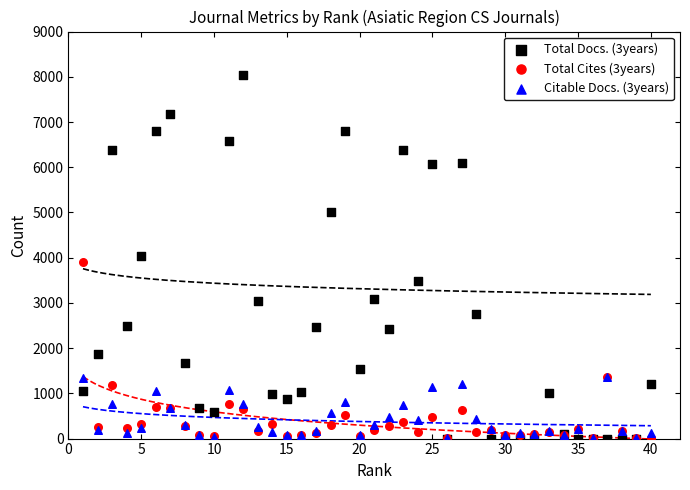

What are all the series names shown in the legend?

Total Docs. (3years), Total Cites (3years), Citable Docs. (3years)